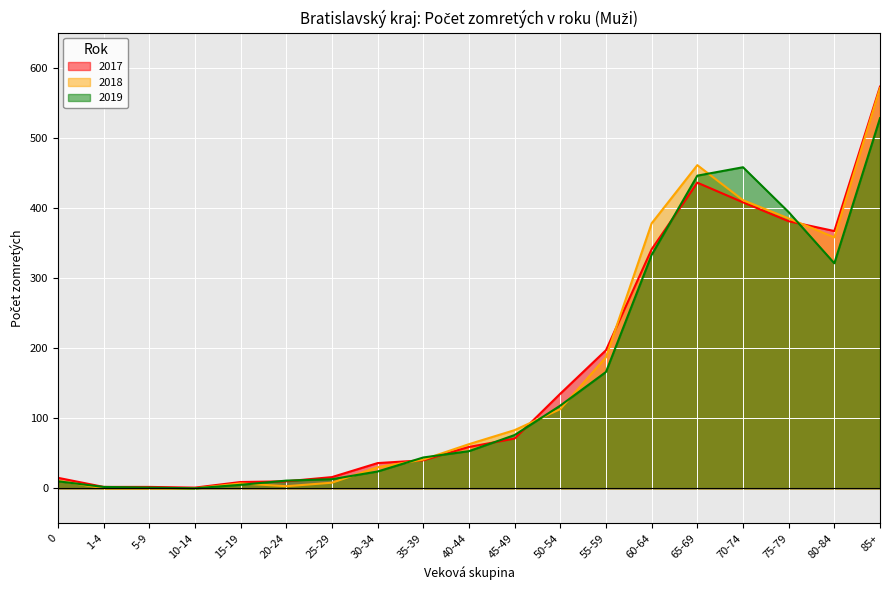

Is it true that 2018 equals 14 at 30-34?

False